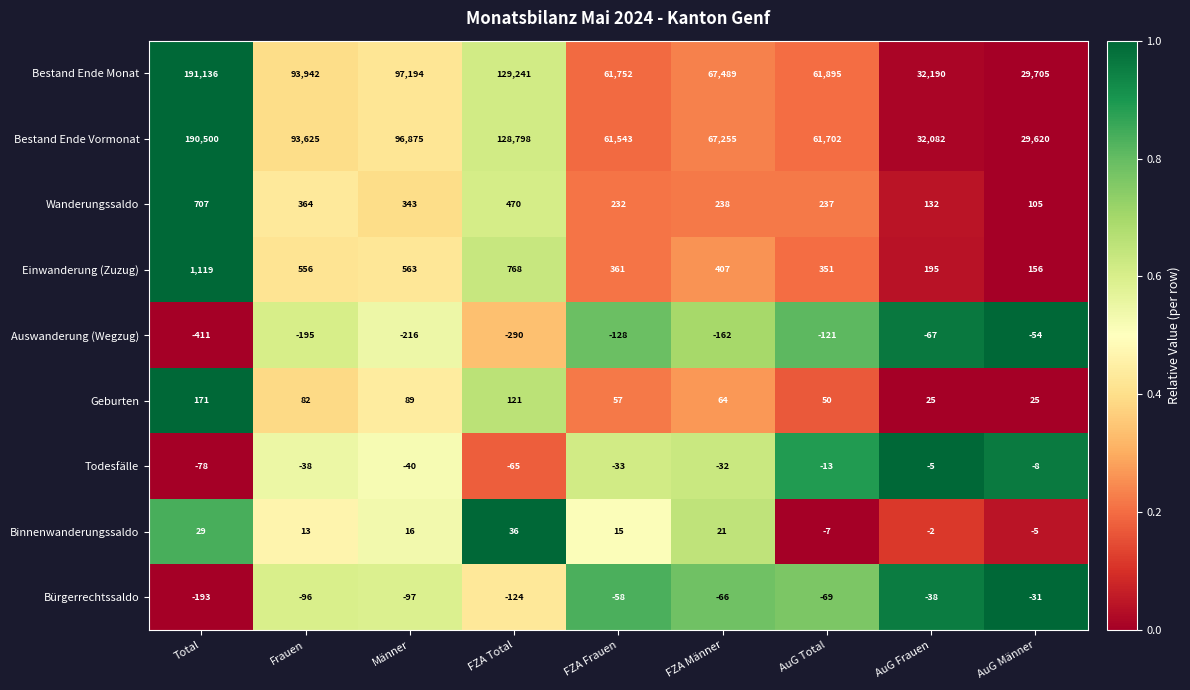

At which category does the chart reach its minimum across all series?

Total